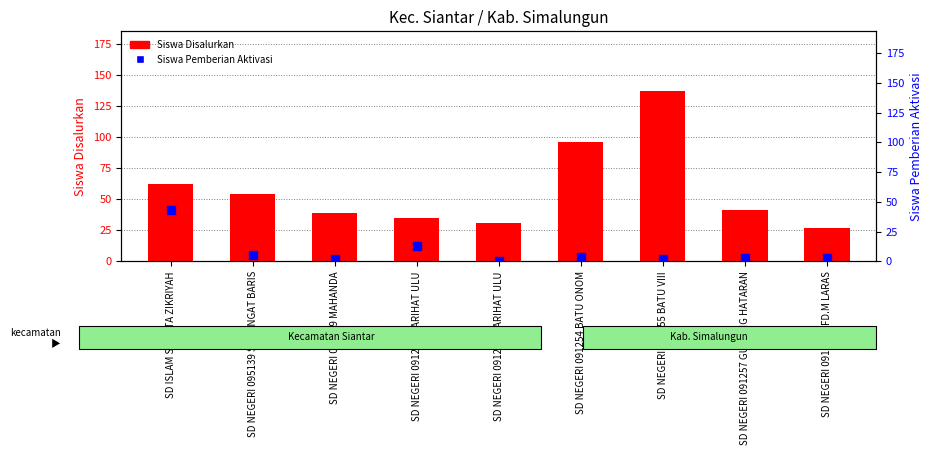

What is the total value across all series at SD NEGERI 091257 GUNUNG HATARAN?

44